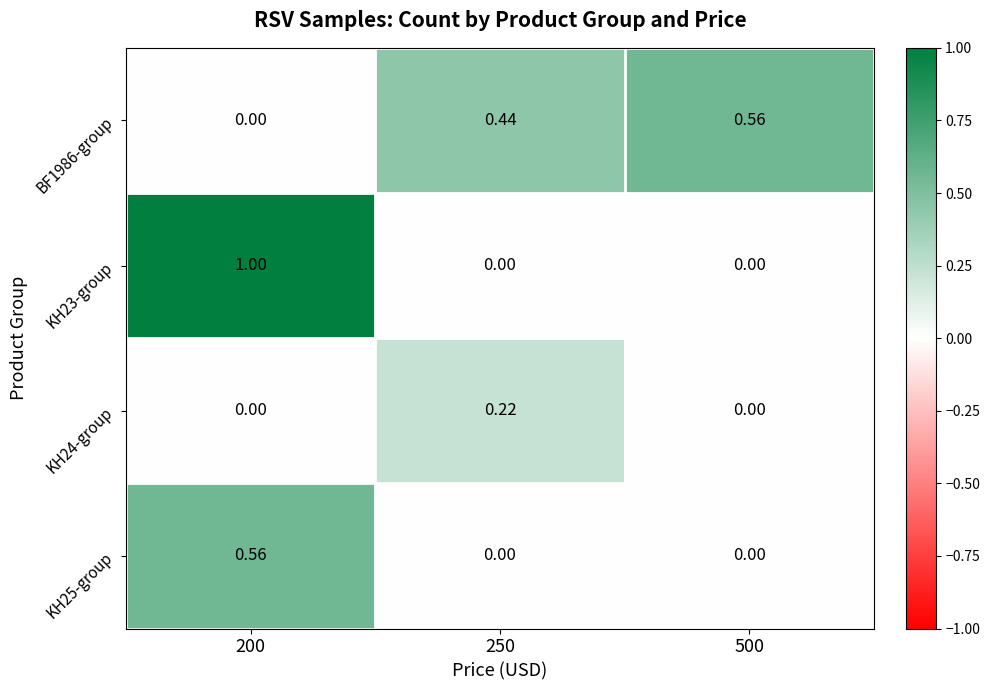

Which series has the largest range (max minus min)?

KH23-group